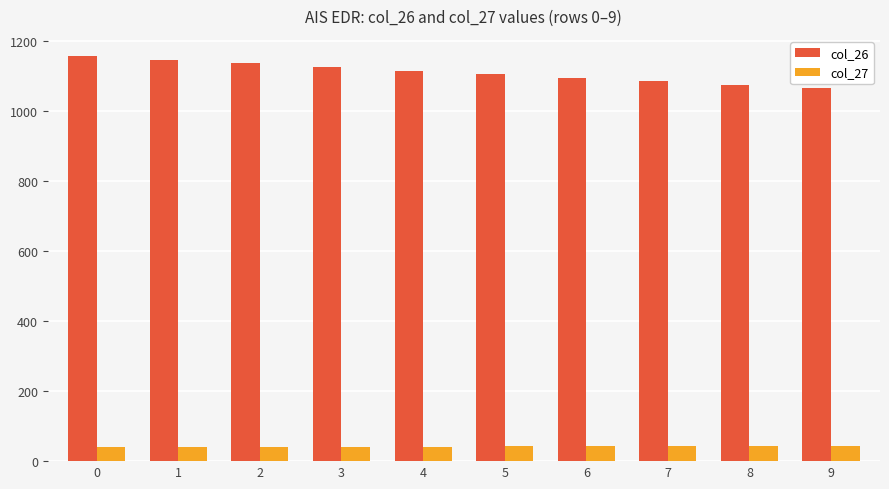

At which label does col_27 first exceed 41?

3